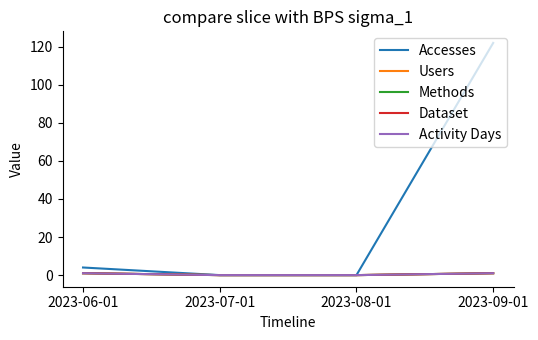

Which series has the largest total across all categories?

Accesses